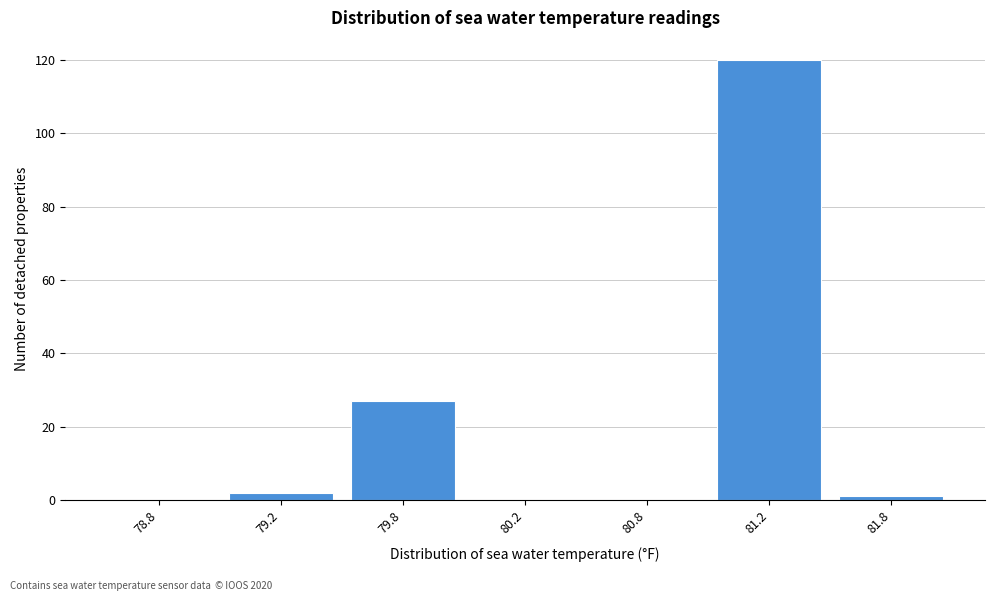

Reading left to right, transcribe all the data shown in this chart.

78.8=0	79.2=2	79.8=27	80.2=0	80.8=0	81.2=120	81.8=1